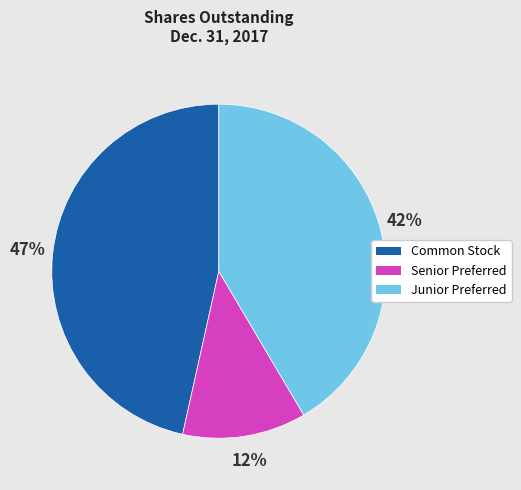

Is there any slice that represents more than half of the pie?

No